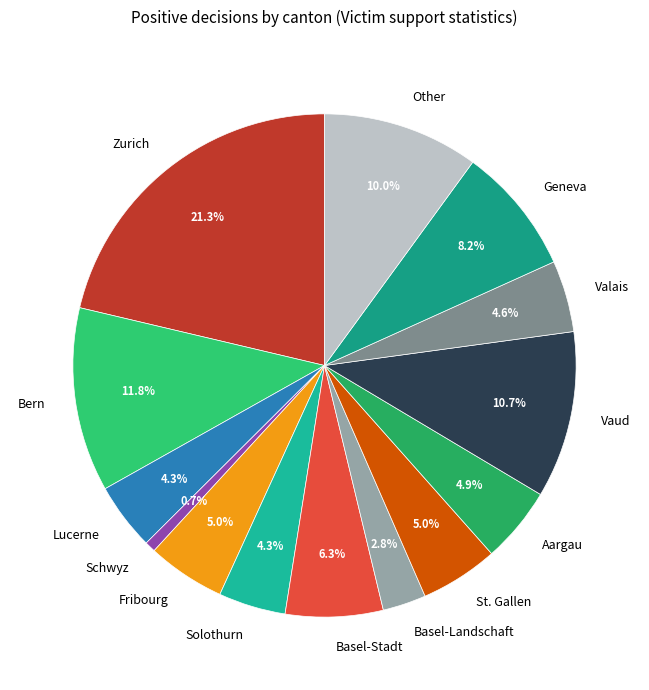

Which slice is the smallest?

Schwyz